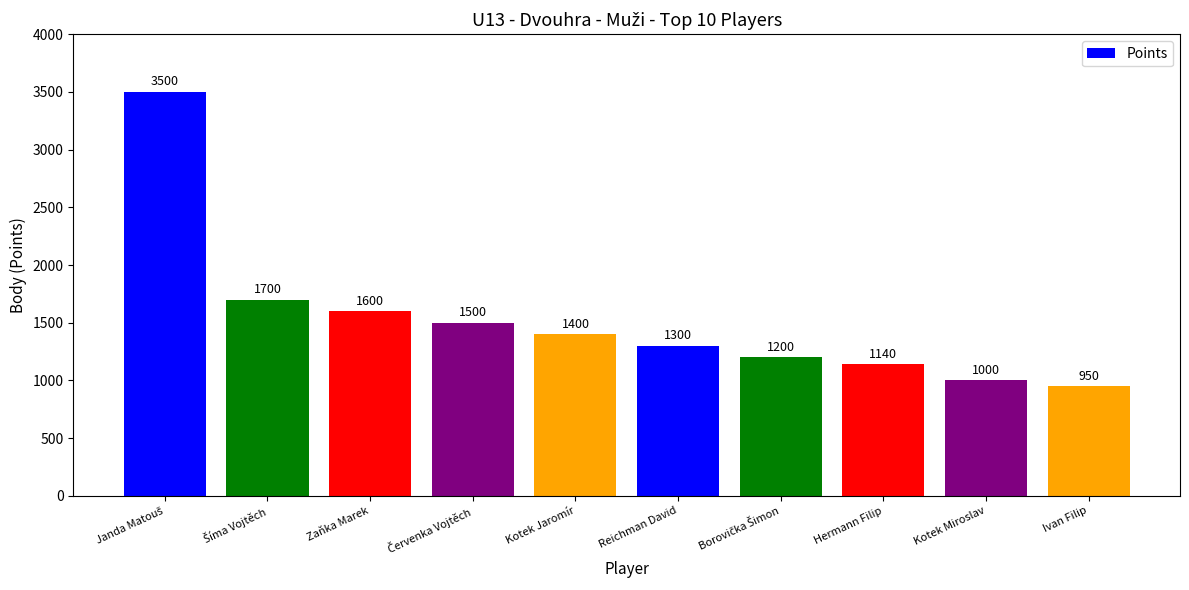

The chart shows a value of 2619 at Zaňka Marek. True or false?

False